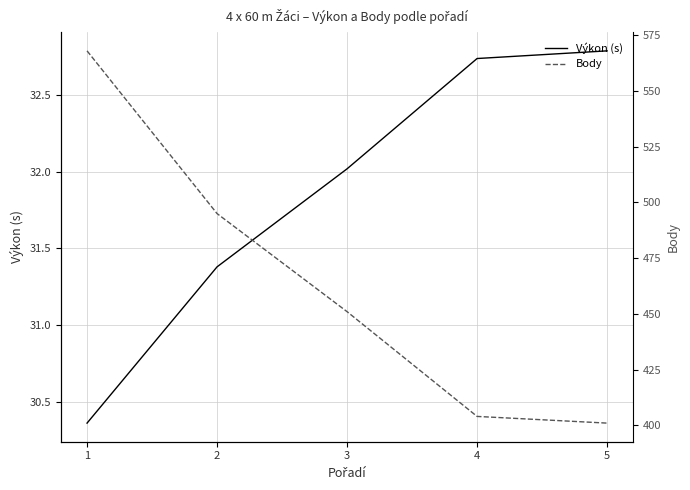

Between 1 and 4, which series saw the biggest shift?

Body